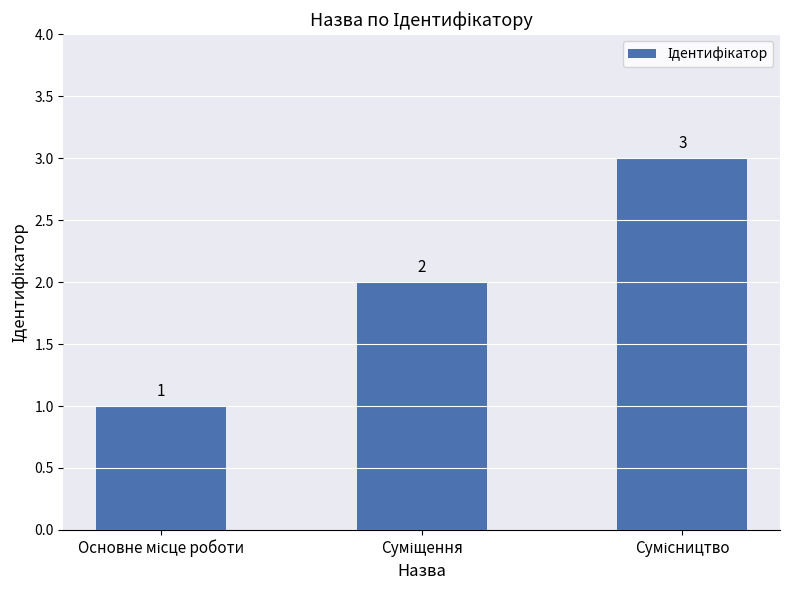

What is the sum of all values?

6